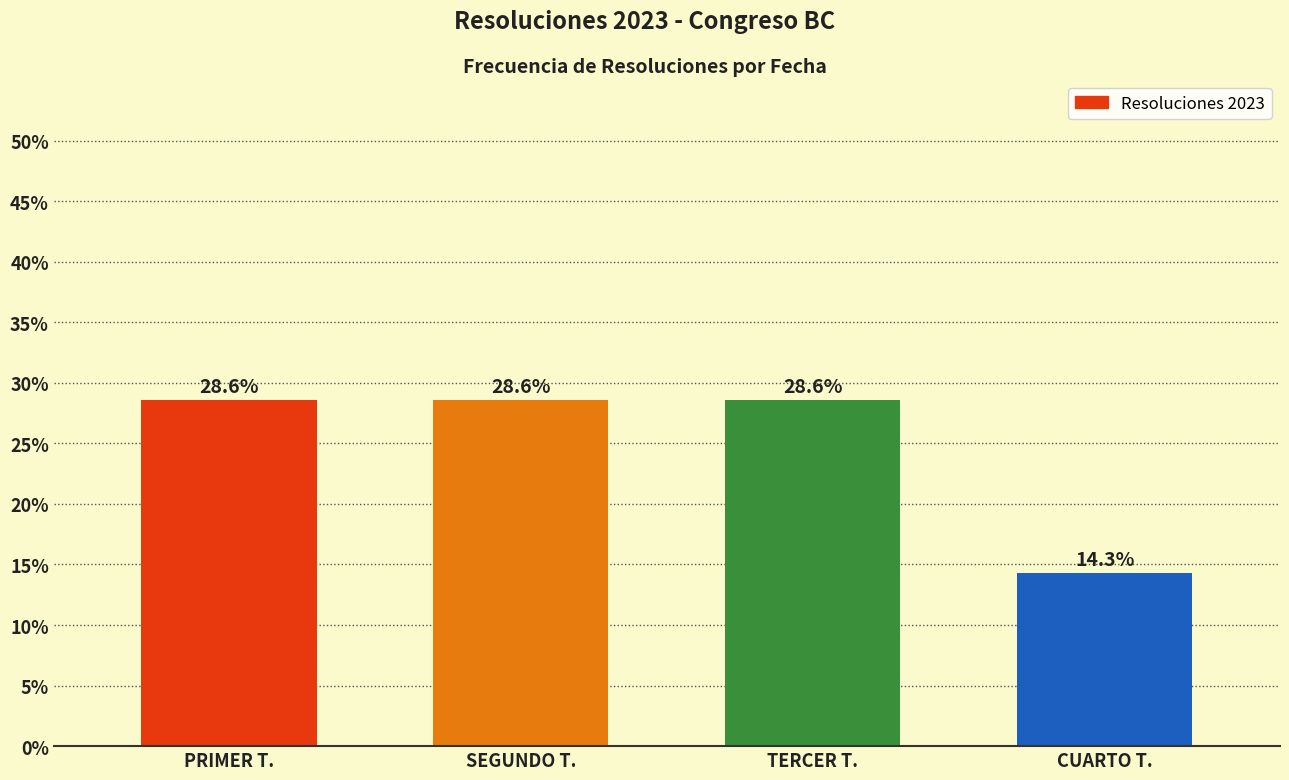

Read the value at TERCER T..

28.6